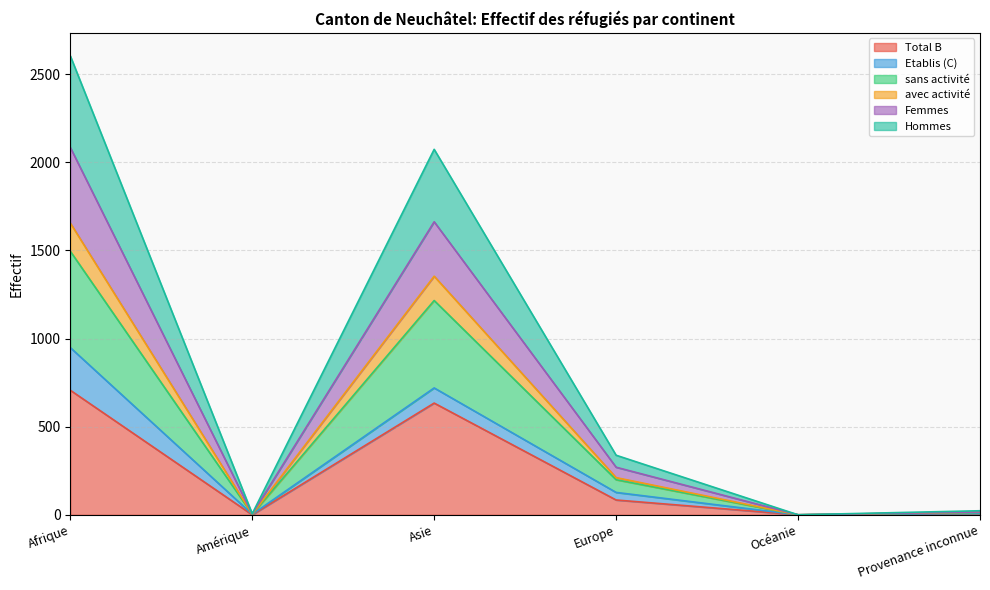

What is the difference between the highest and lowest values at Europe?

254